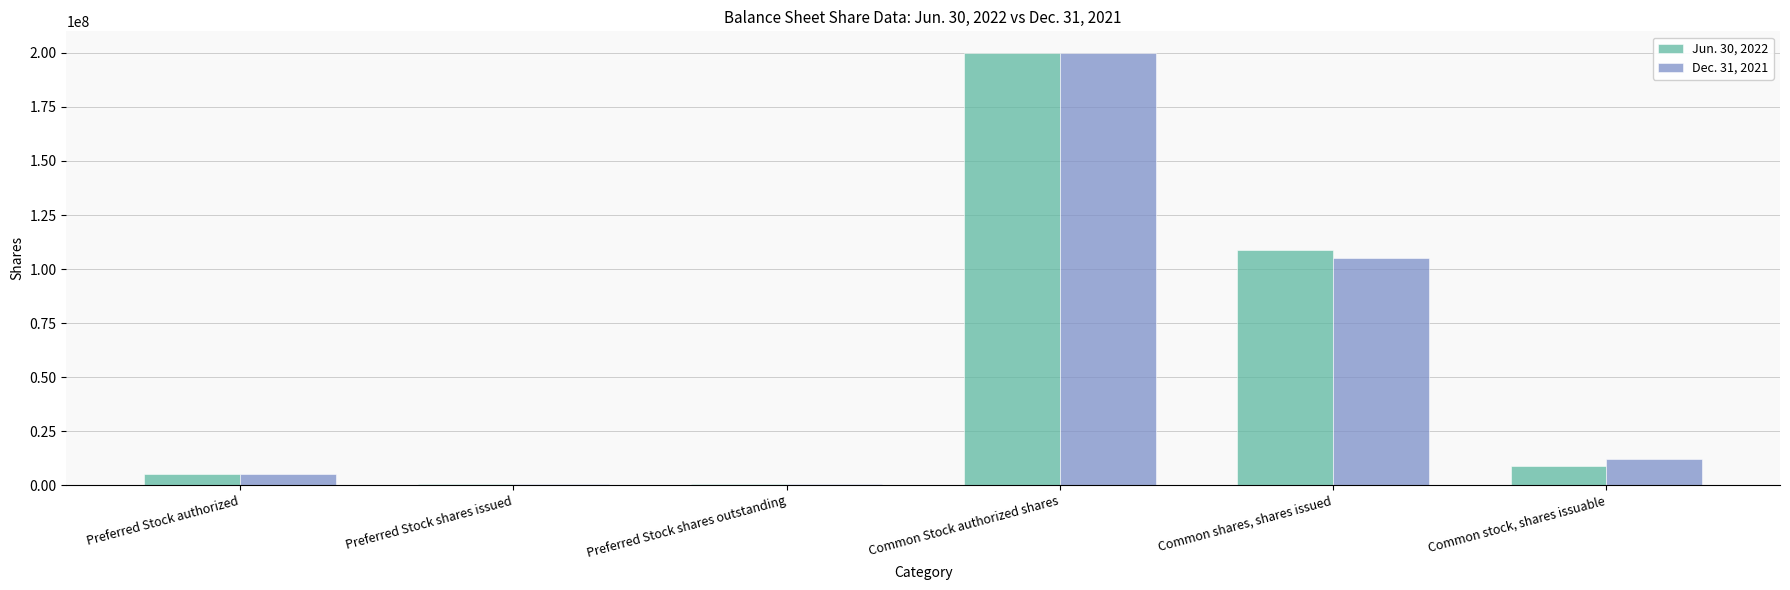

How many groups of bars are there?

6